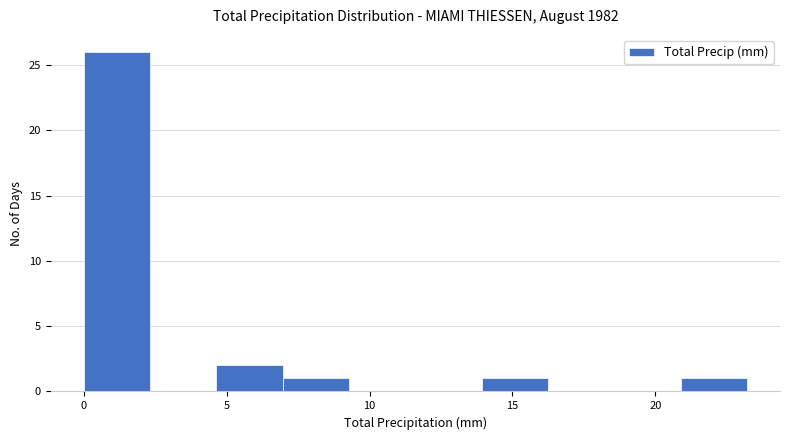

Reading left to right, list every bar in this chart as the range it spans on the x-axis followed by its height. Neither the bar edges nor the heights are printed on the chart, so give them approximately, as read against the axes.

0.0 to 2.5: 26
2.5 to 4.5: 0
4.5 to 7.0: 2
7.0 to 9.5: 1
9.5 to 11.5: 0
11.5 to 14.0: 0
14.0 to 16.0: 1
16.0 to 18.5: 0
18.5 to 21.0: 0
21.0 to 23.0: 1